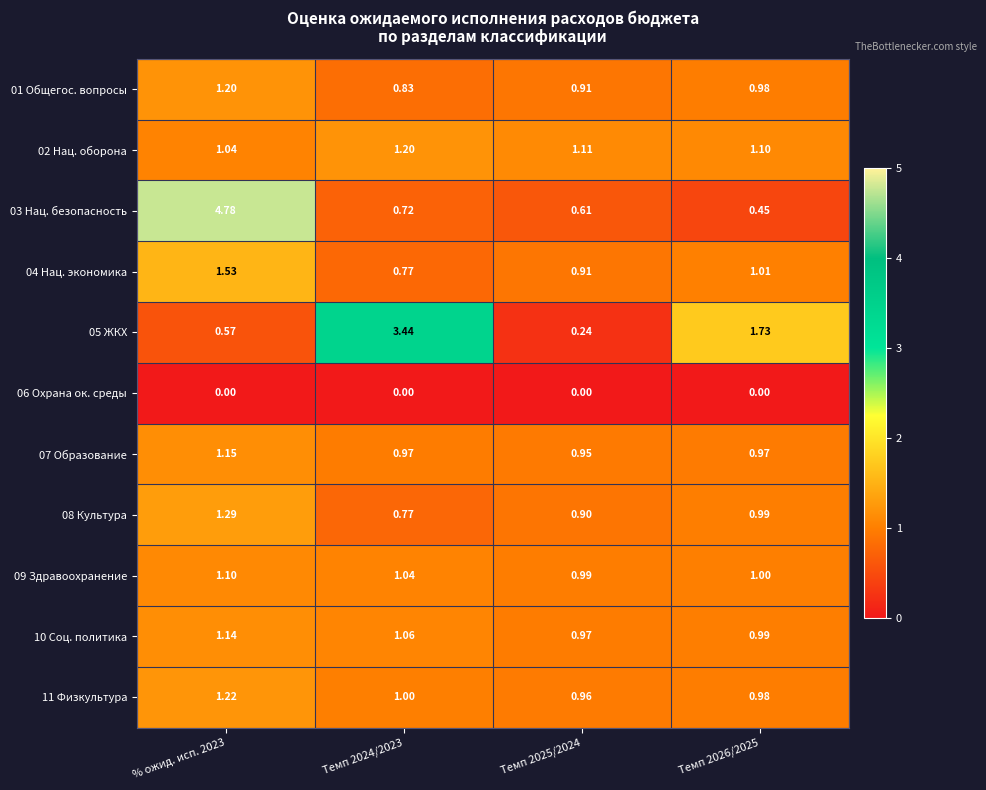

Is the value of 11 Физкультура at % ожид. исп. 2023 greater than the value of 05 ЖКХ at Темп 2026/2025?

No